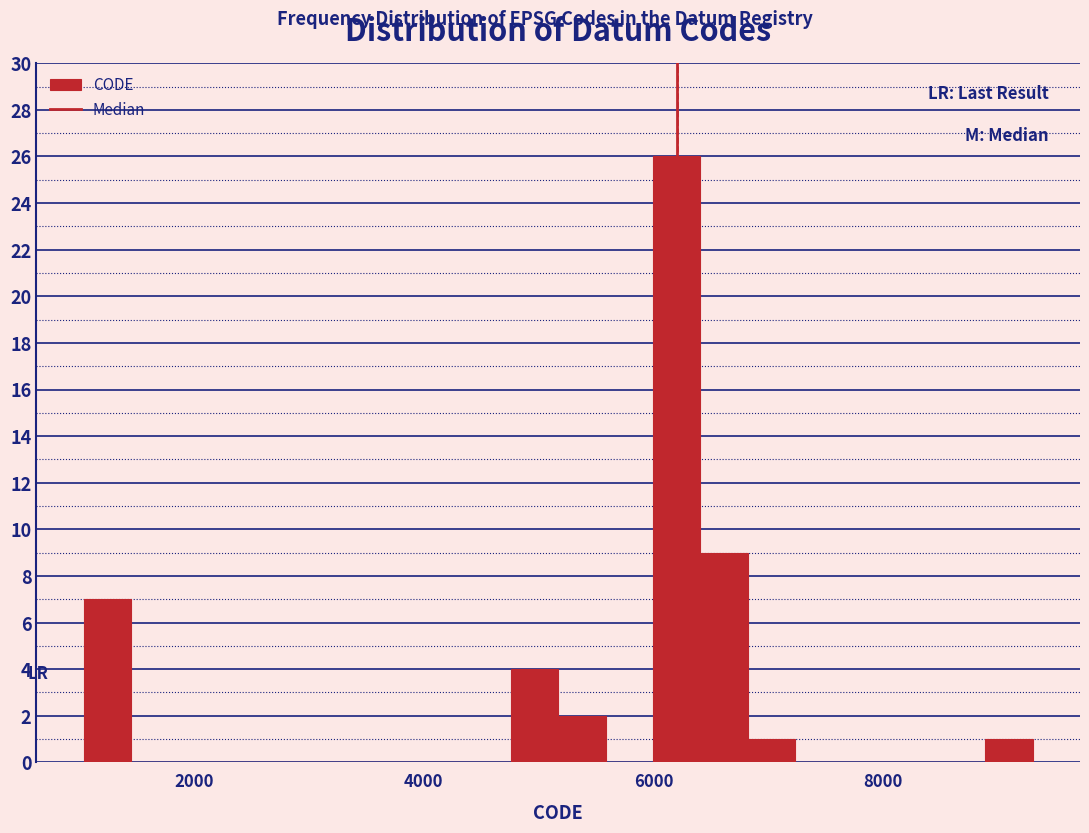

Read against the x-axis, roughly where is the centre of the tallest bar?

6200